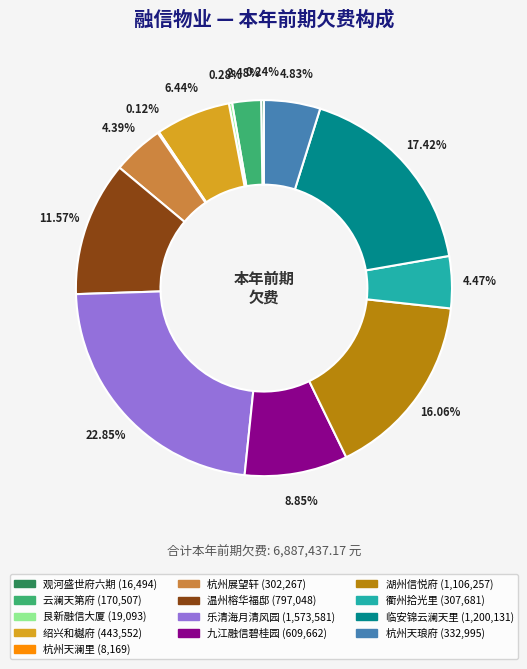

Do 湖州信悦府 and 云澜天第府 together represent more than half of the pie?

No